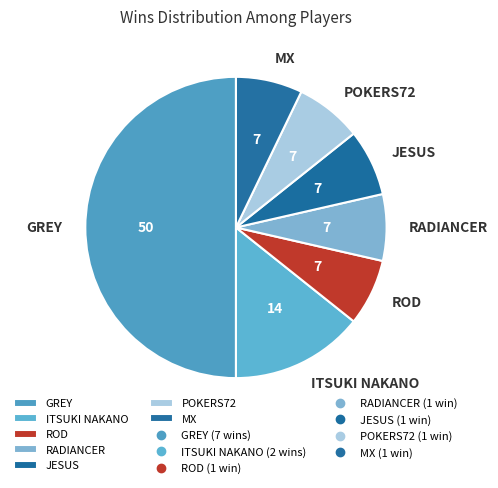

Approximately how many times larger is the value at ROD compared to JESUS?

1.0